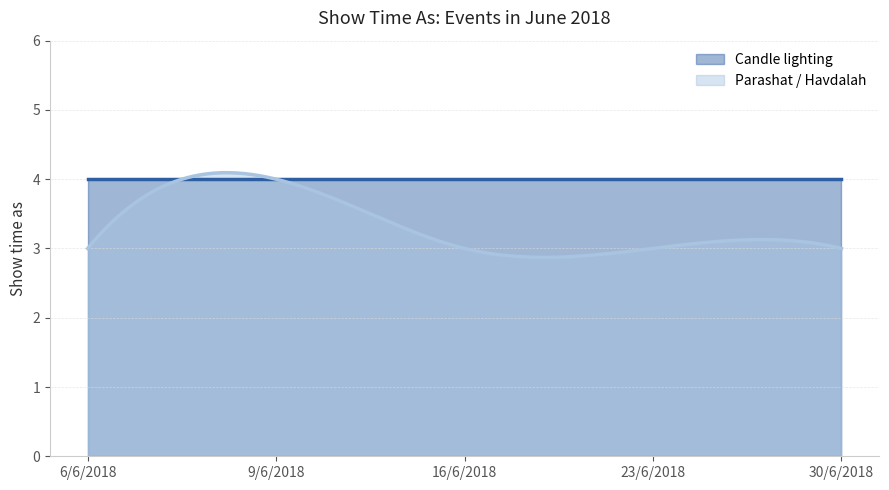

Which has a higher value, 9/6/2018 or 30/6/2018?

9/6/2018